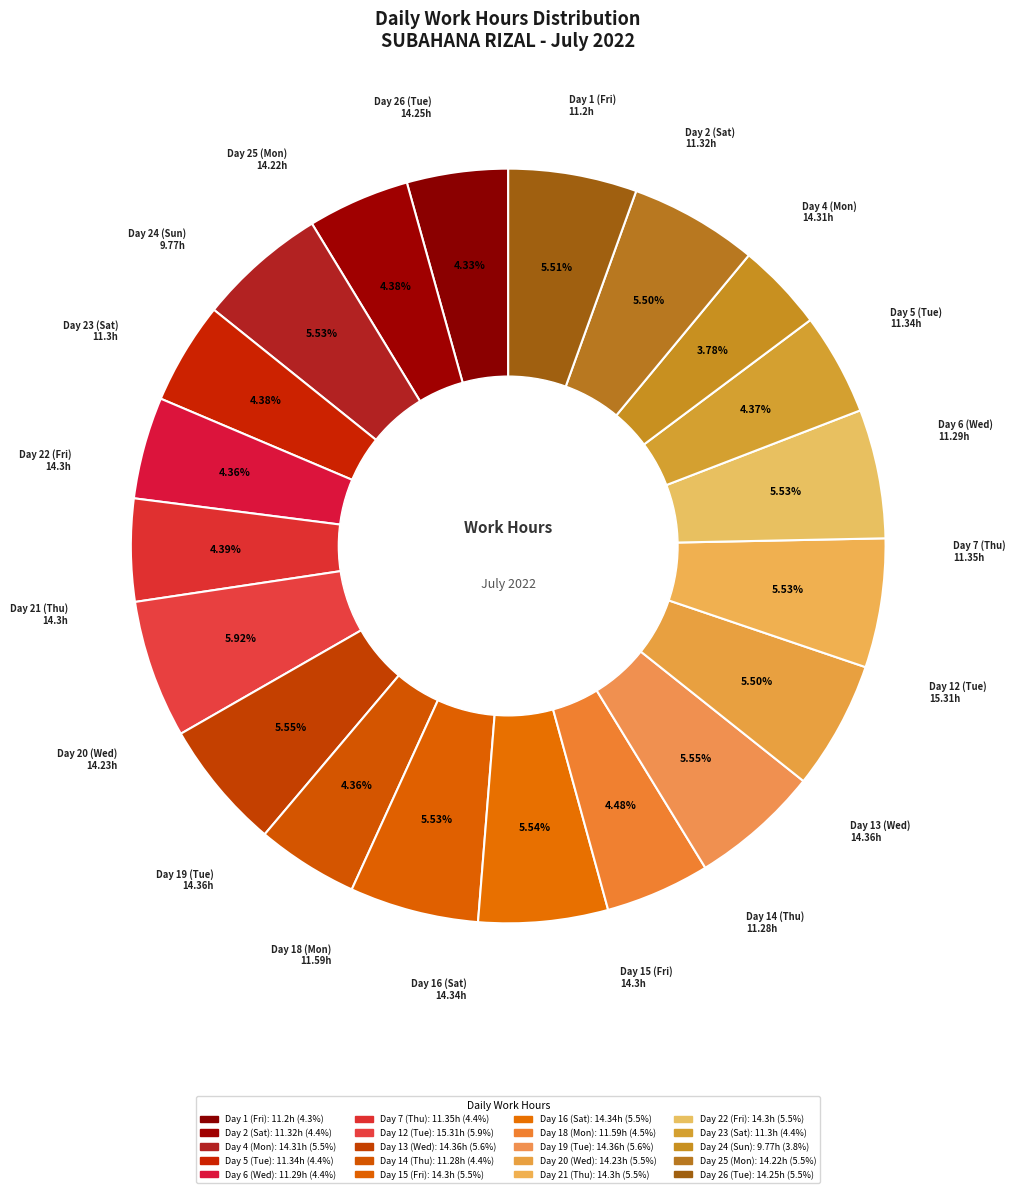

To the nearest percent, what is the combined percentage of Day 22 (Fri) and Day 26 (Tue)?

11%